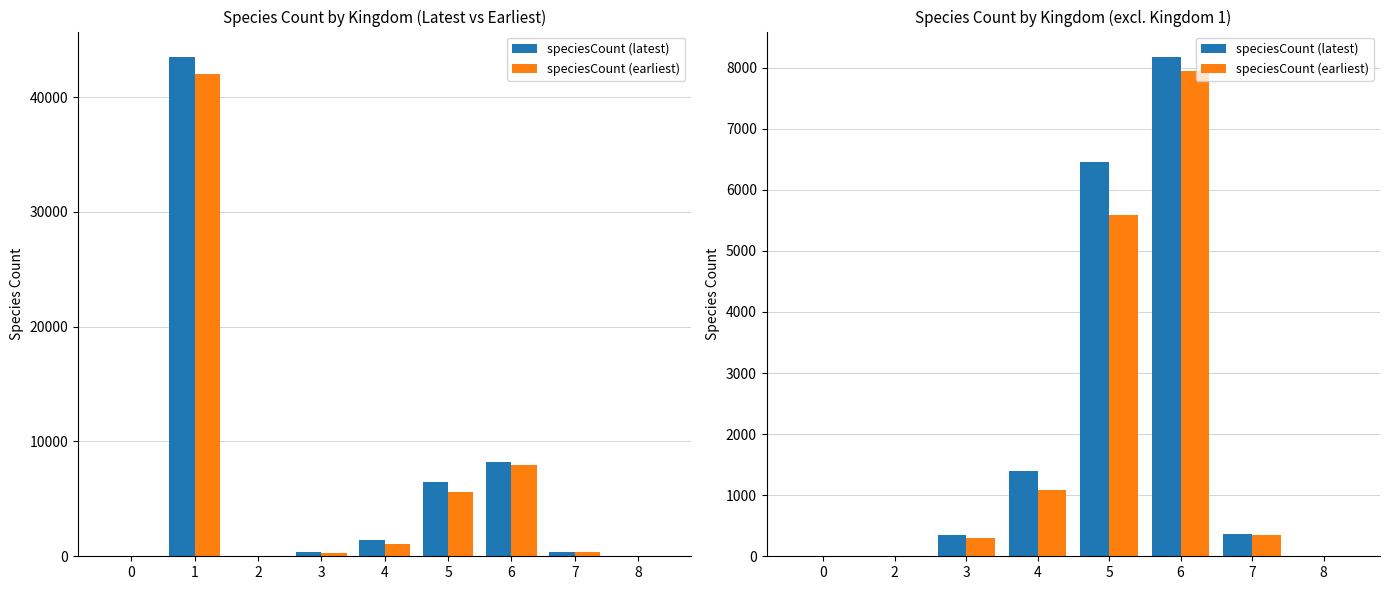

The speciesCount (latest) series shows 4 at 0. True or false?

True